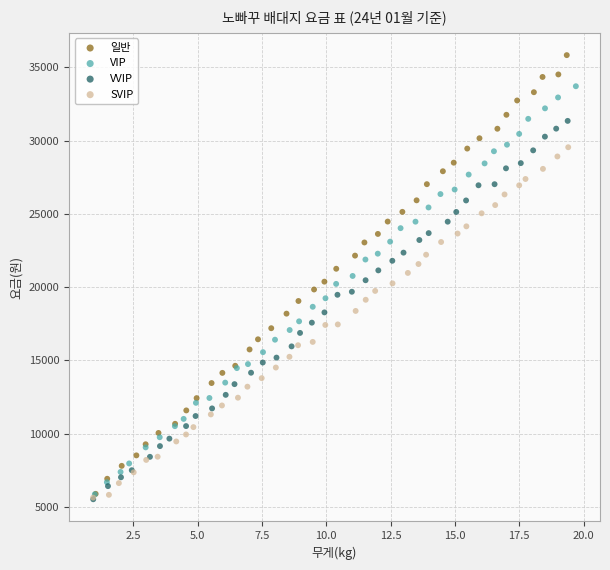

Which series has the largest Y range (max minus min)?

일반